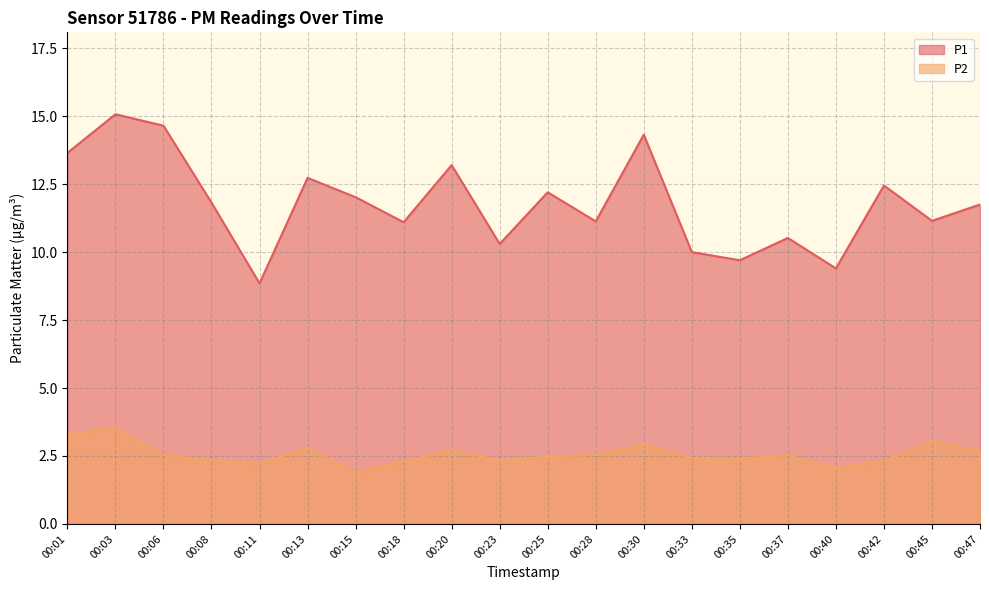

True or false: P2 and P1 cross at least once.

False